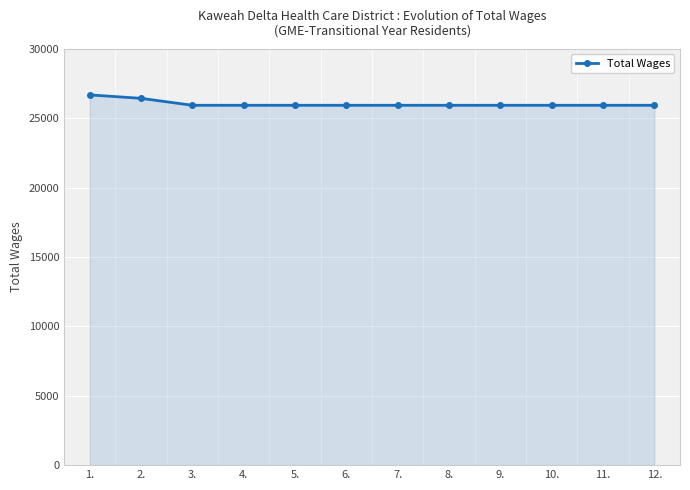

What is the difference between the maximum and minimum values?

750